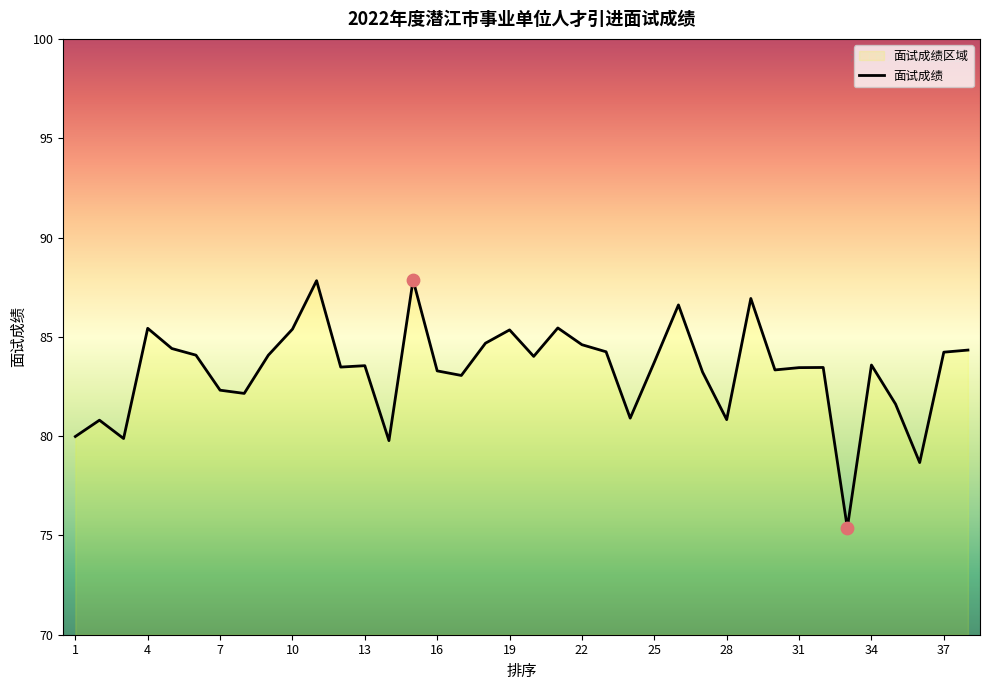

What is the greatest value displayed?

87.9